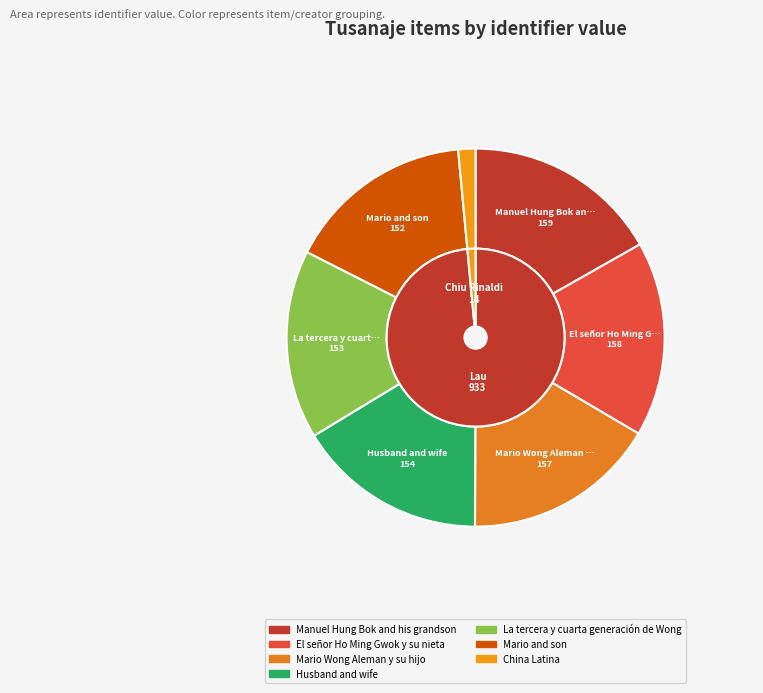

Which slice is the smallest?

China Latina